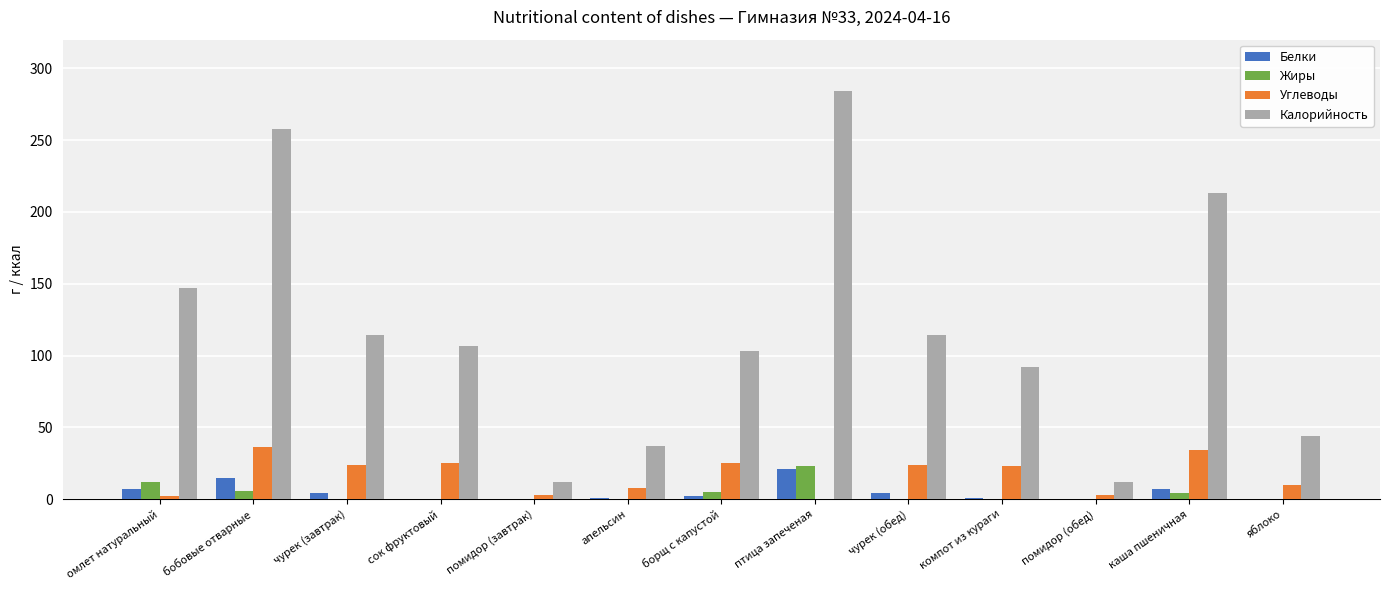

Is the value of Жиры at птица запеченая greater than the value of Калорийность at каша пшеничная?

No